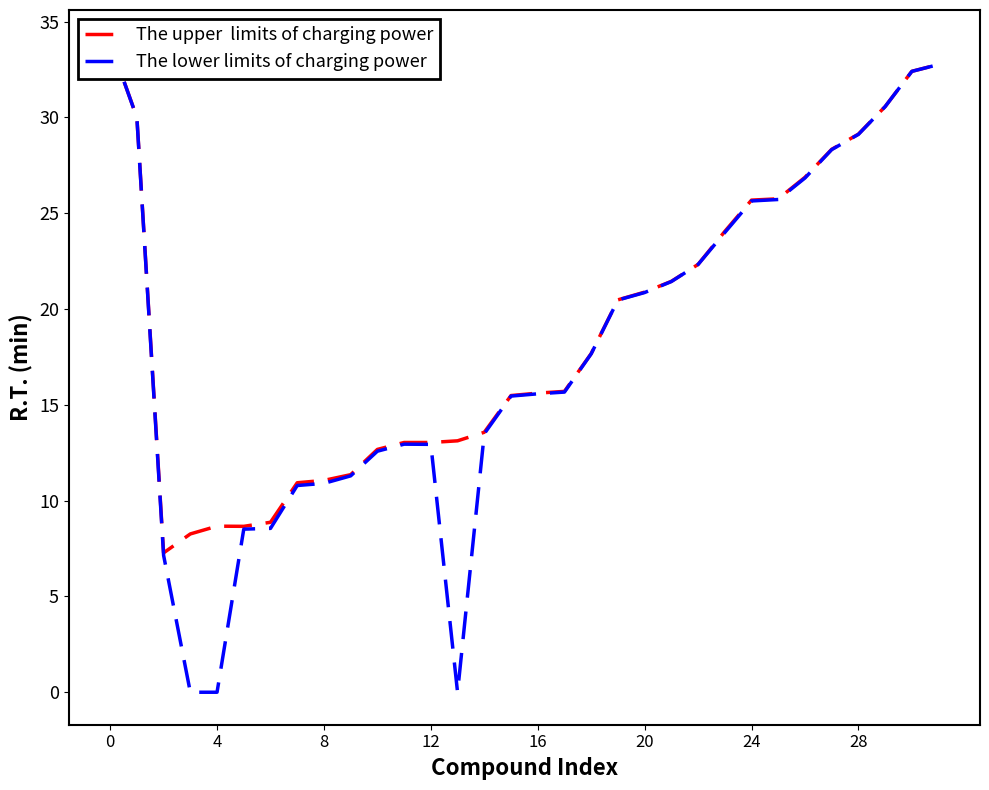

Where do The upper  limits of charging power and The lower limits of charging power first cross each other?

0 and 4